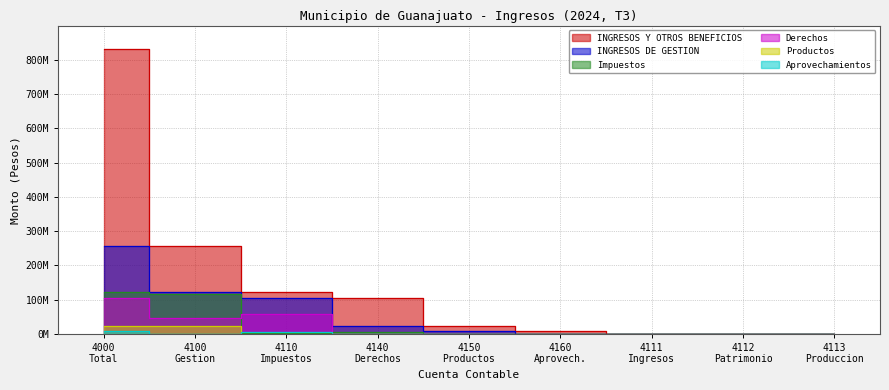

At which label does INGRESOS Y OTROS BENEFICIOS reach its peak?

4000 Total